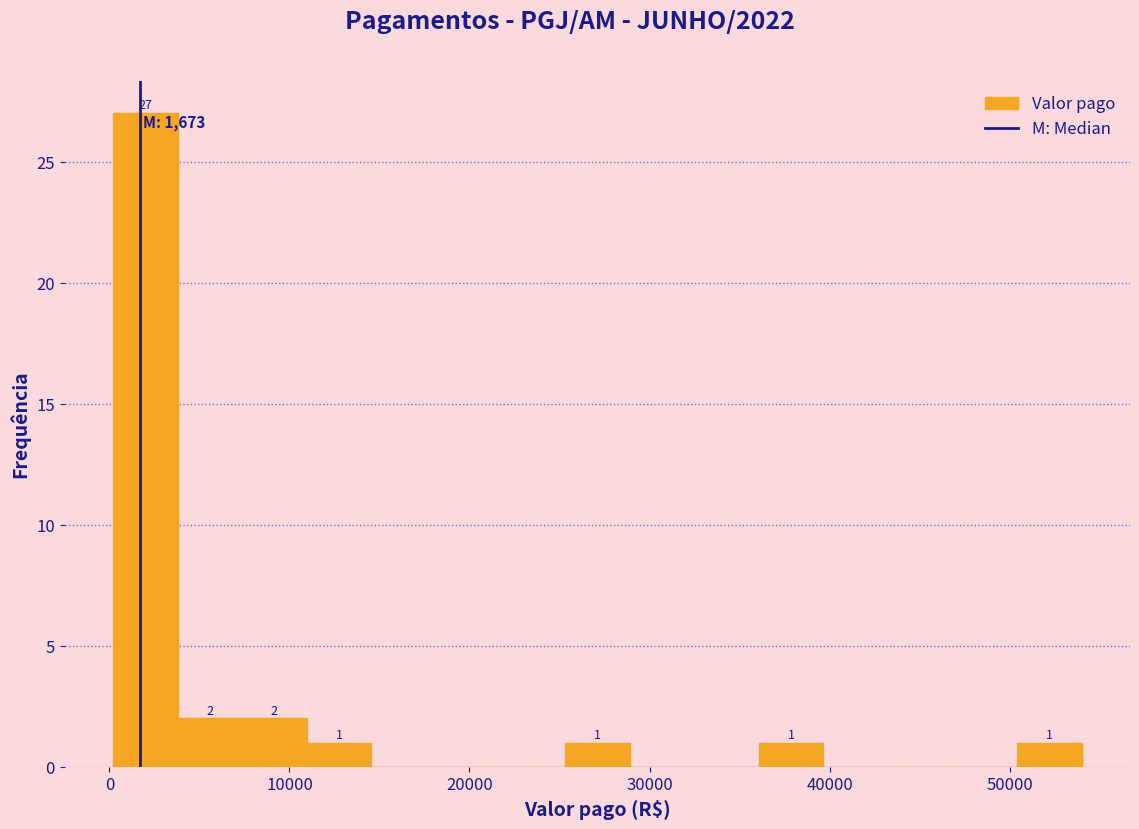

Read against the x-axis, roughly where is the centre of the tallest bar?

2000